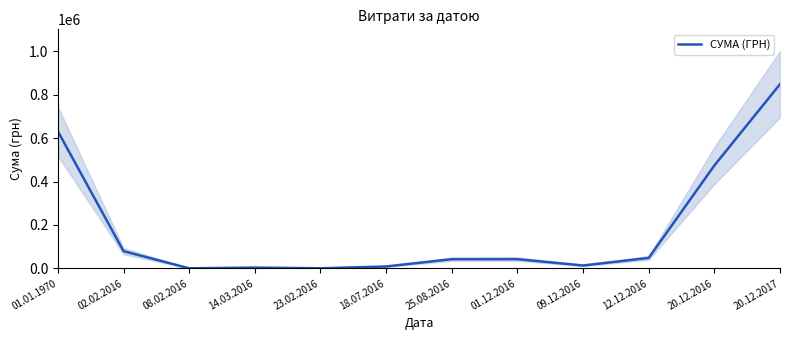

What is the value of the 10th point from the left?

48246.6